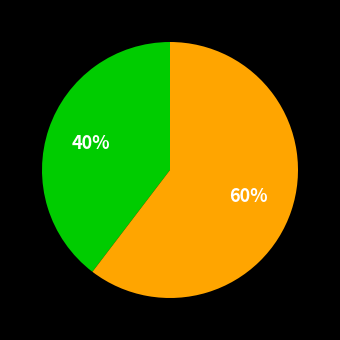

Does any single category account for the majority?

Yes